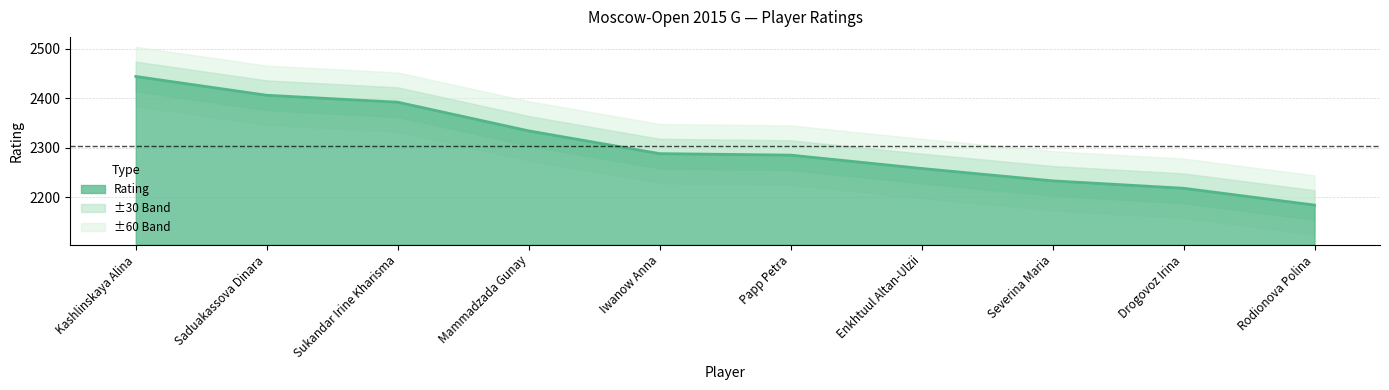

Between Sukandar Irine Kharisma and Drogovoz Irina, which is larger?

Sukandar Irine Kharisma